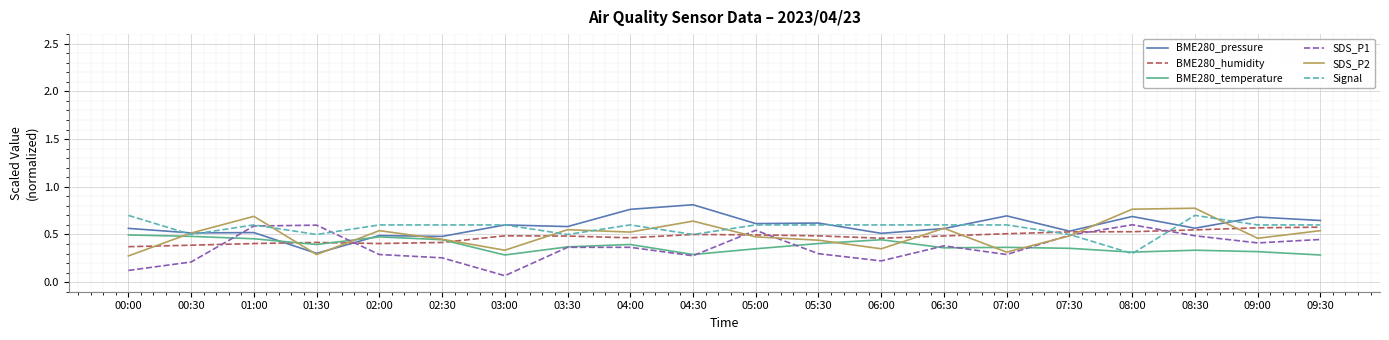

What position from the right is 09:00?

2